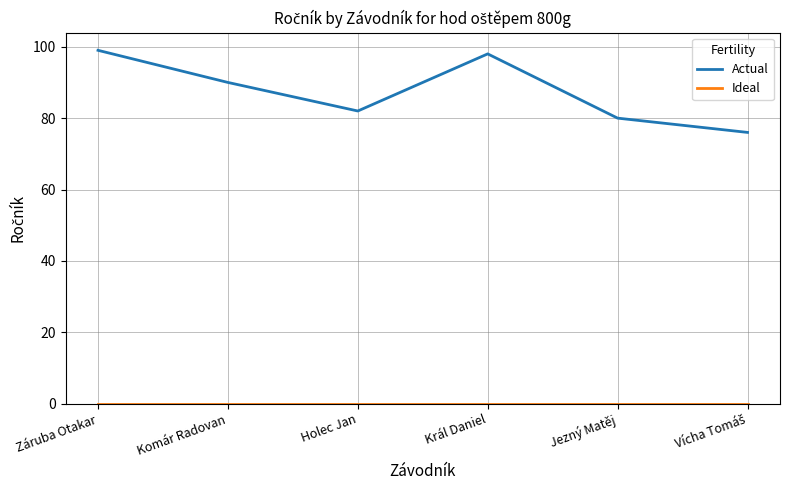

The Actual series shows 98 at Král Daniel. True or false?

True